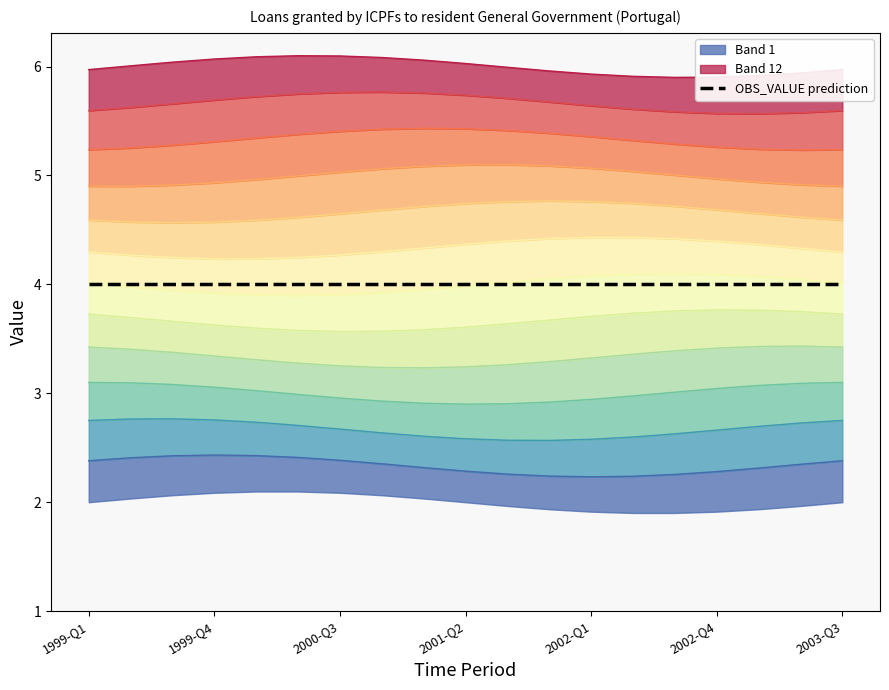

At how many categories does at least one series exceed 1?

19